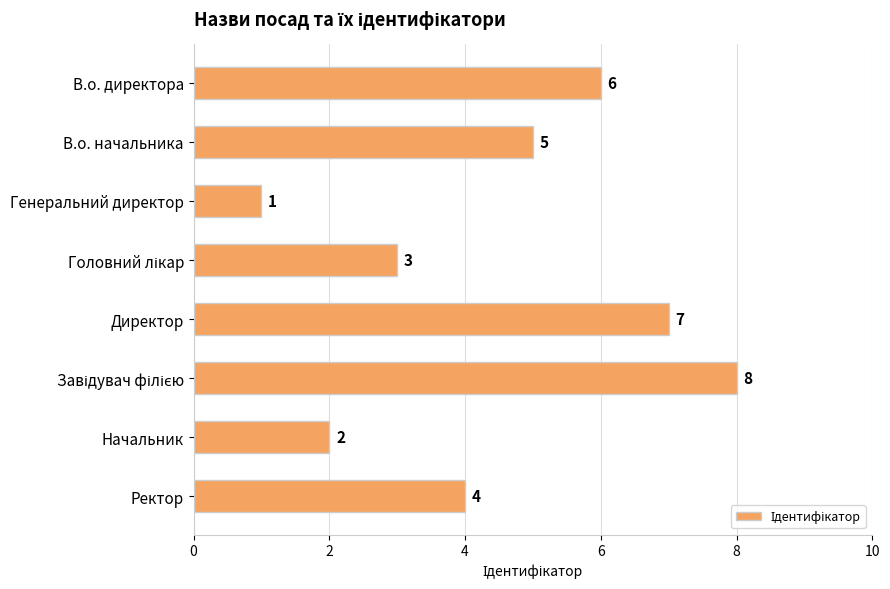

What position from the top is В.о. директора?

1